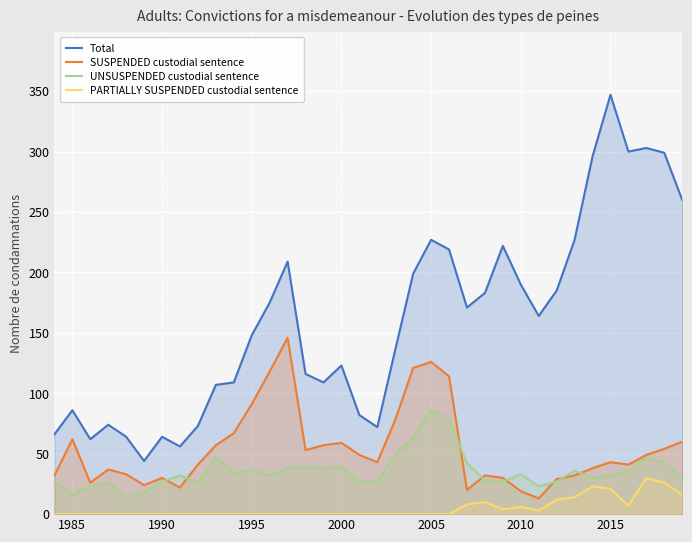

Which series has the largest total across all categories?

Total